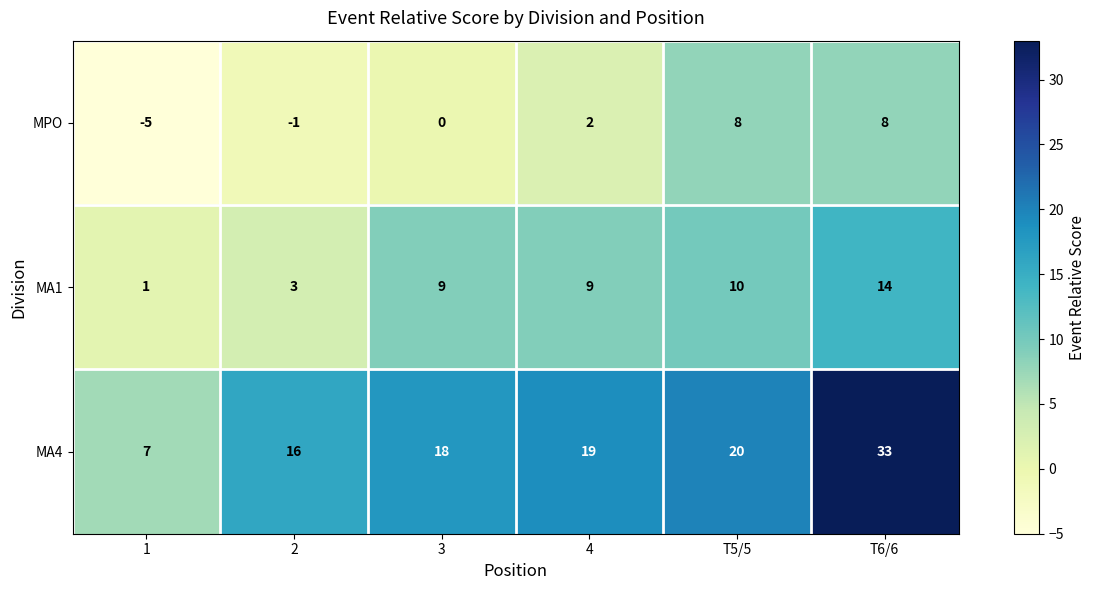

How many series are shown in this chart?

3